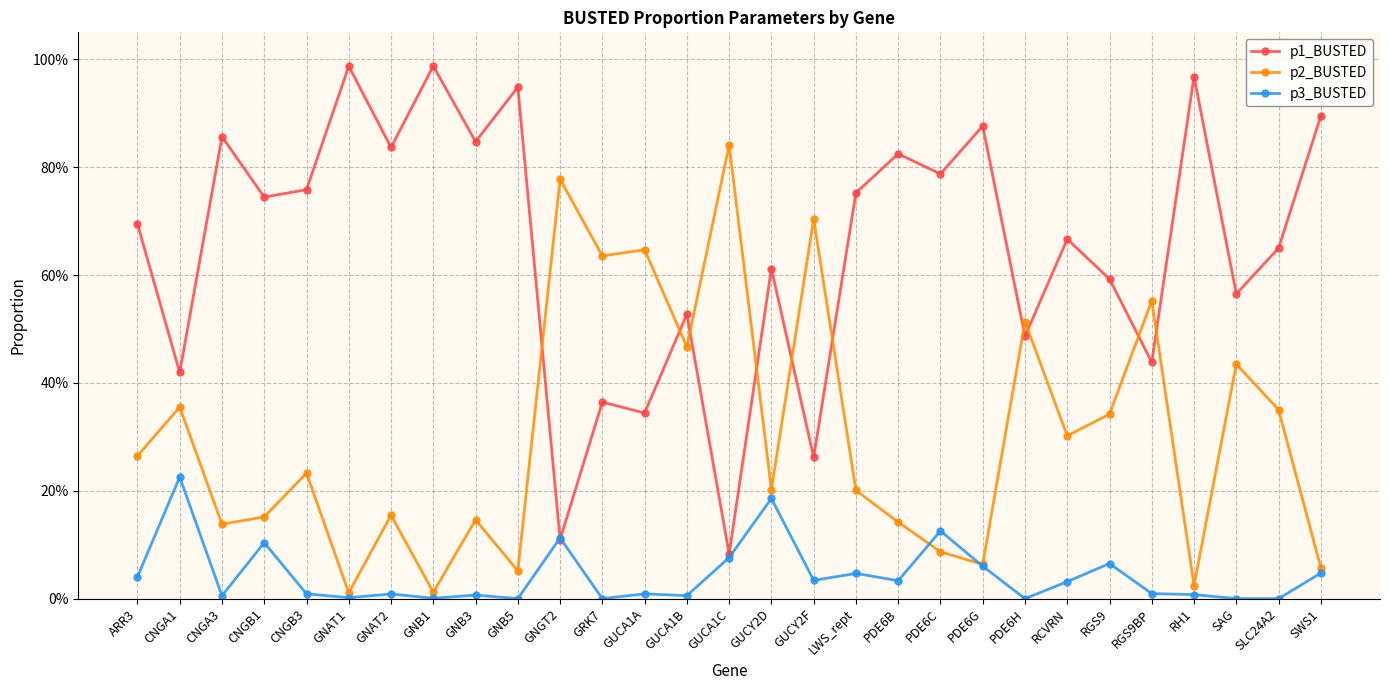

True or false: p3_BUSTED has more than 2 points higher than both neighbors.

True